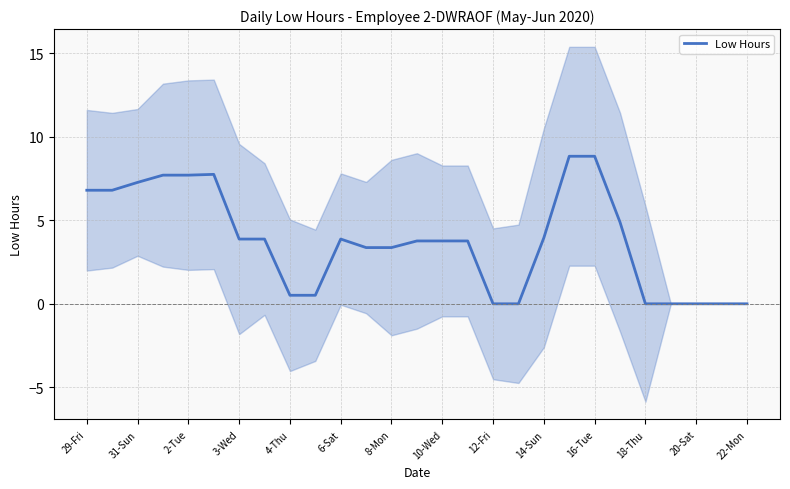

True or false: Low Hours has a value of 6.9 at 6-Sat.

False